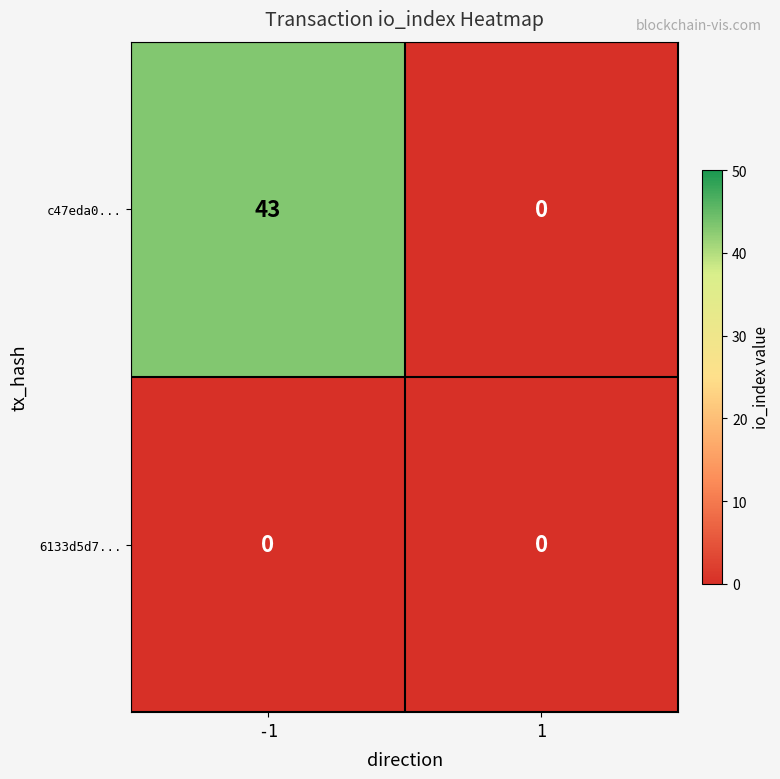

What is the difference between the maximum and minimum values in the c47eda0... series?

43